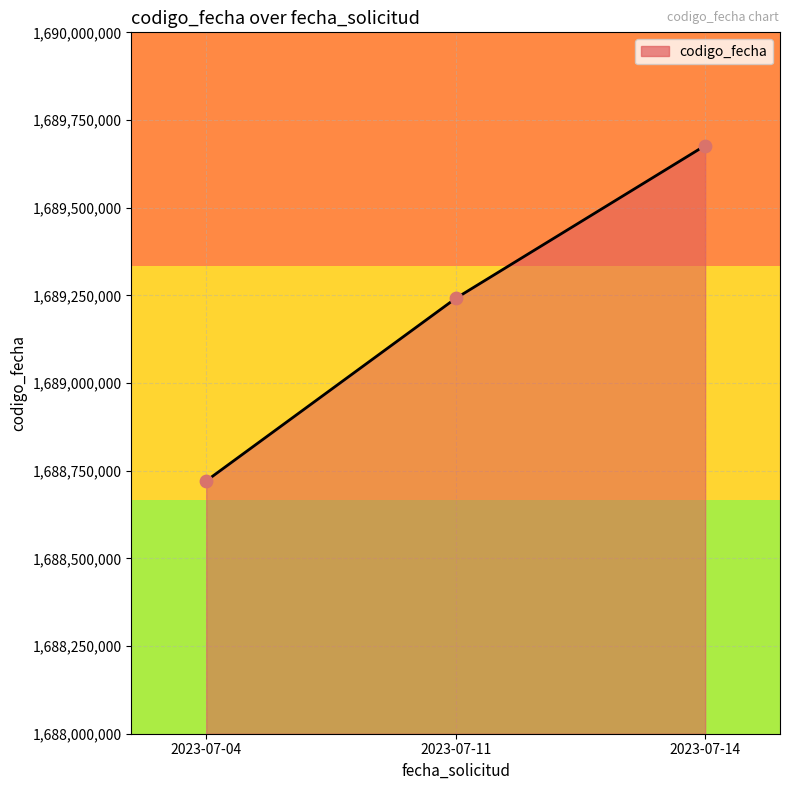

What is the ratio of the value at 2023-07-14 to the value at 2023-07-04?

1.0